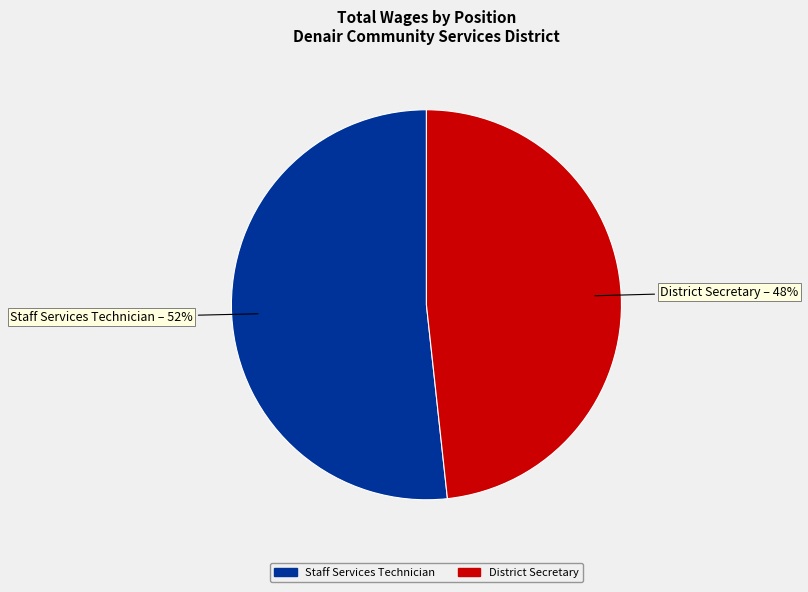

Is there a majority slice in this chart?

Yes